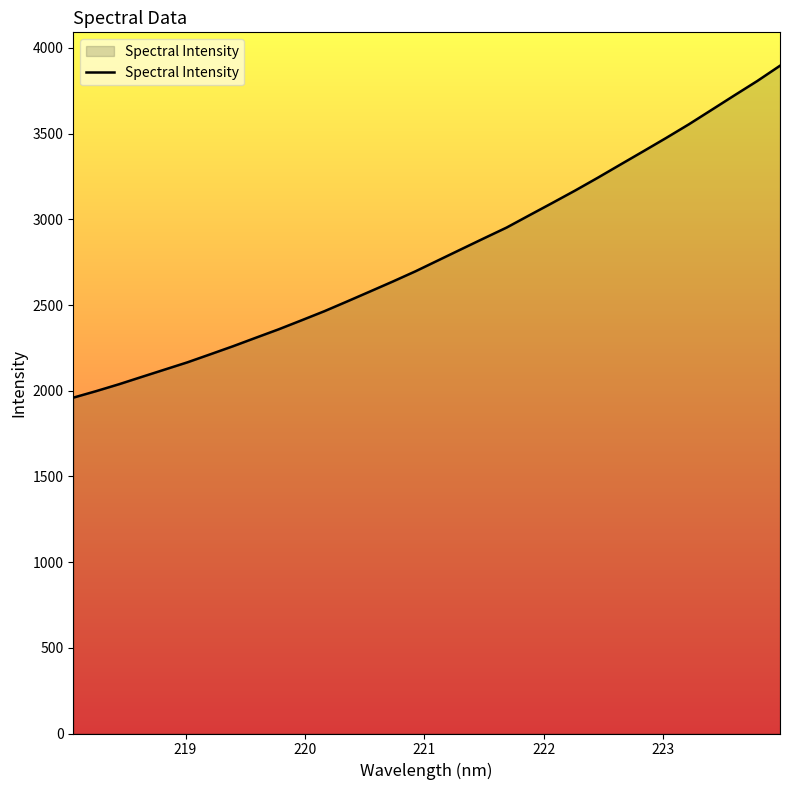

What is the maximum value shown in the chart?

3896.2